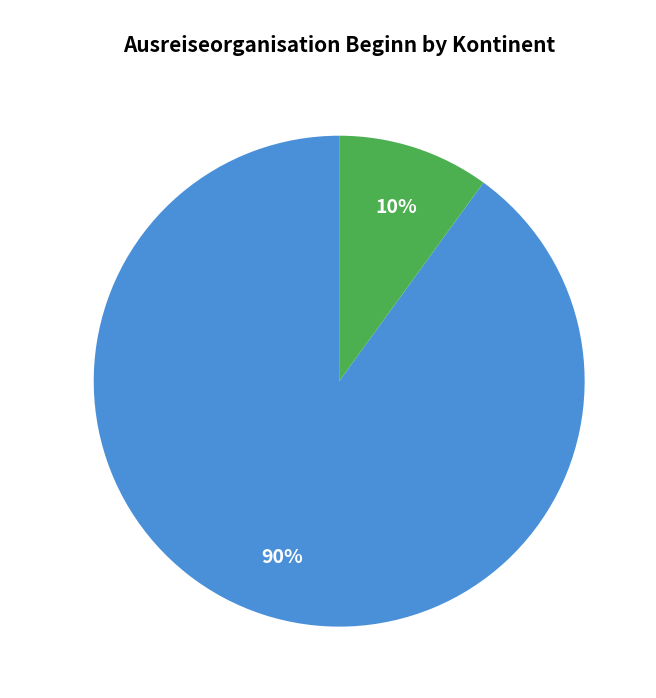

Is there a majority slice in this chart?

Yes